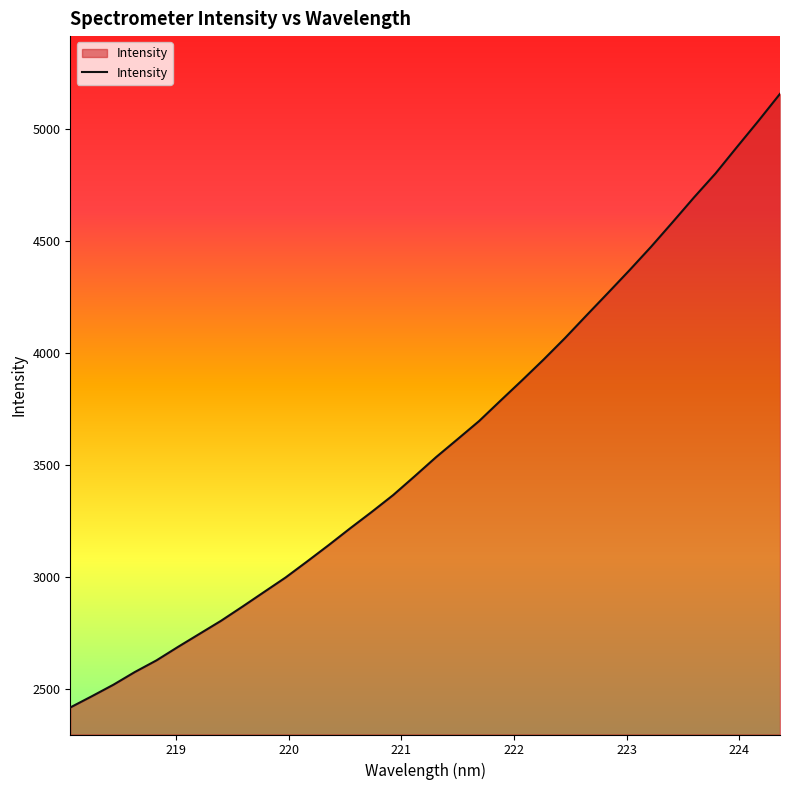

True or false: the data has more than 0 interior local peaks.

False